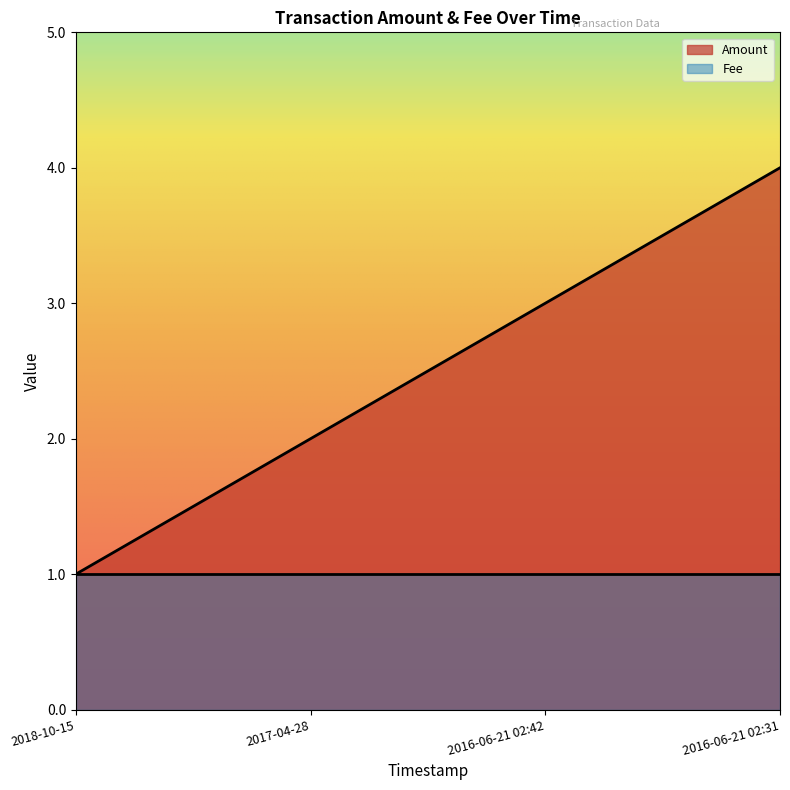

Reading right to left, extract all data points from this chart.

2016-06-21 02:31=4	2016-06-21 02:42=3	2017-04-28=2	2018-10-15=1